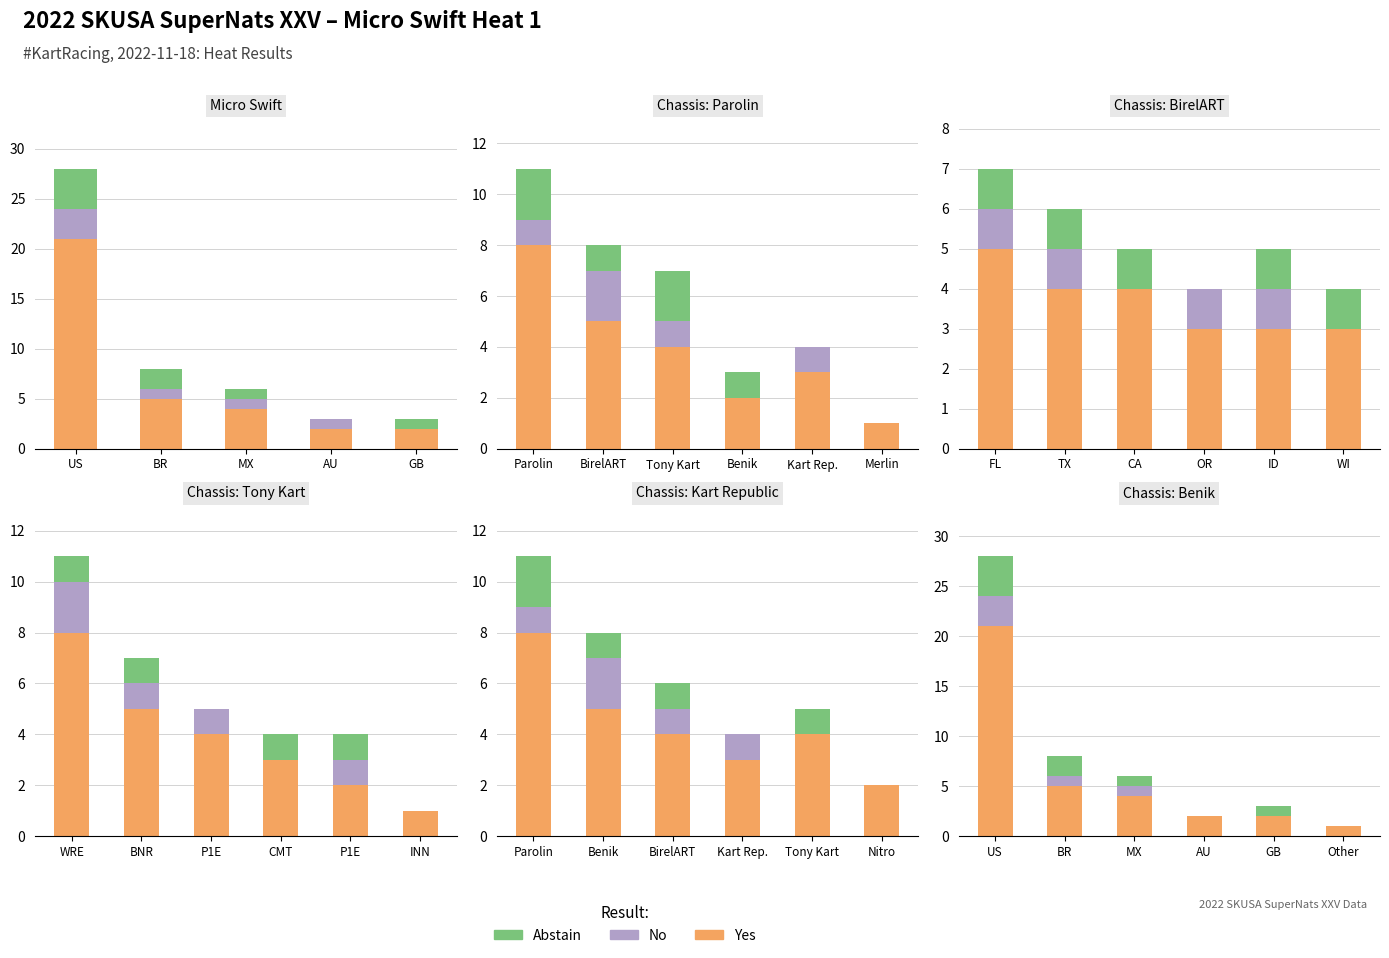

True or false: Abstain has a value of 3 at BR.

False